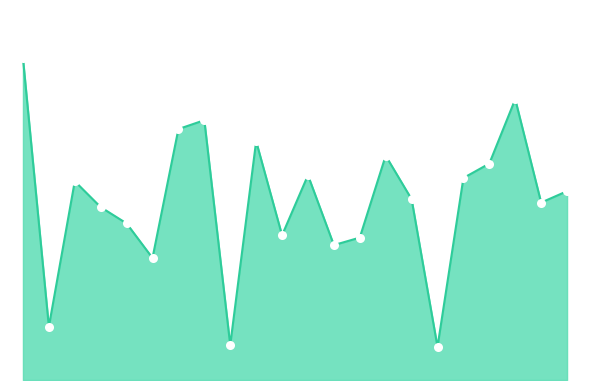

Reading right to left, list all the values displayed in this chart.

8160	7667	12134	9353	8729	1432	7813	9693	6154	5830	8849	6255	10316	1510	11227	10844	5272	6766	7470	8588	2306	13904